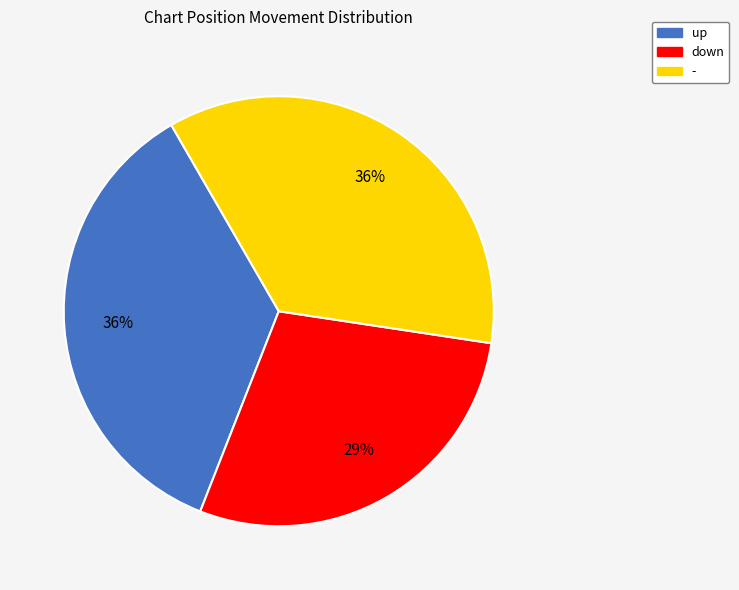

To the nearest percent, what is the average slice percentage?

33%